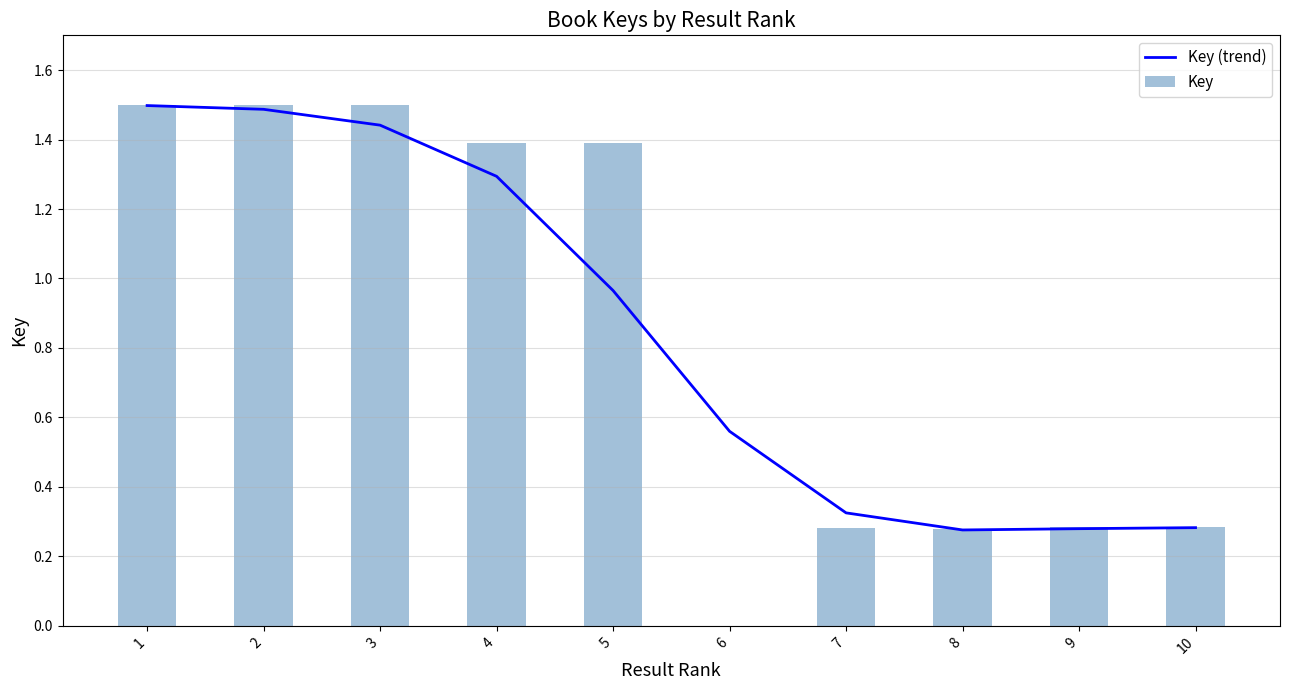

How many positive values does the Key series have?

9